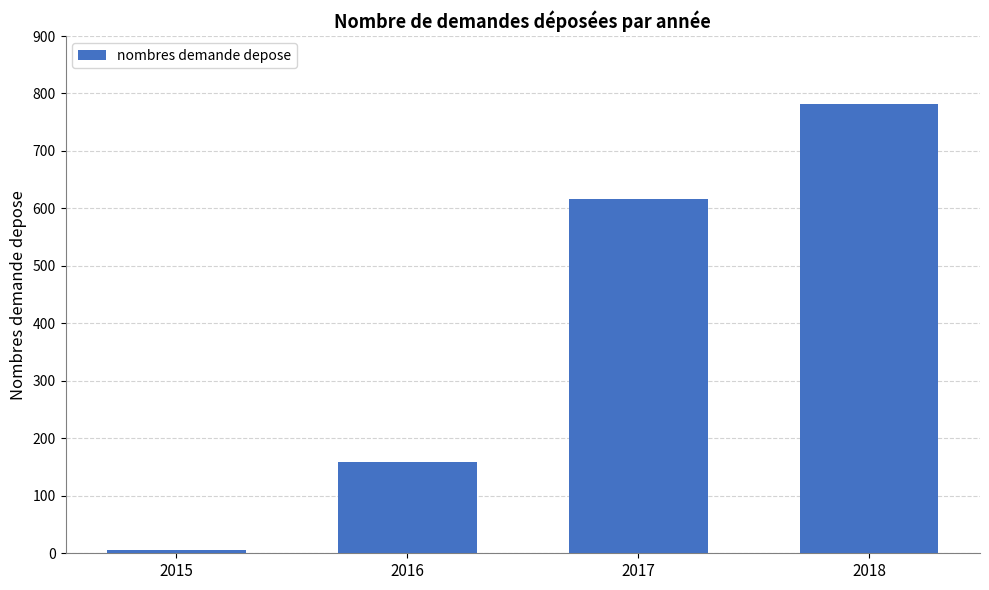

The chart shows a value of 782 at 2018. True or false?

True